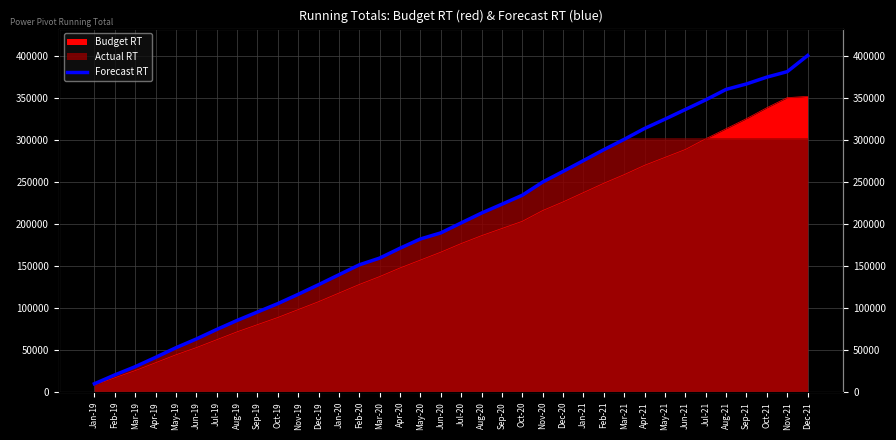

Which label corresponds to the largest value in the chart?

Dec-21